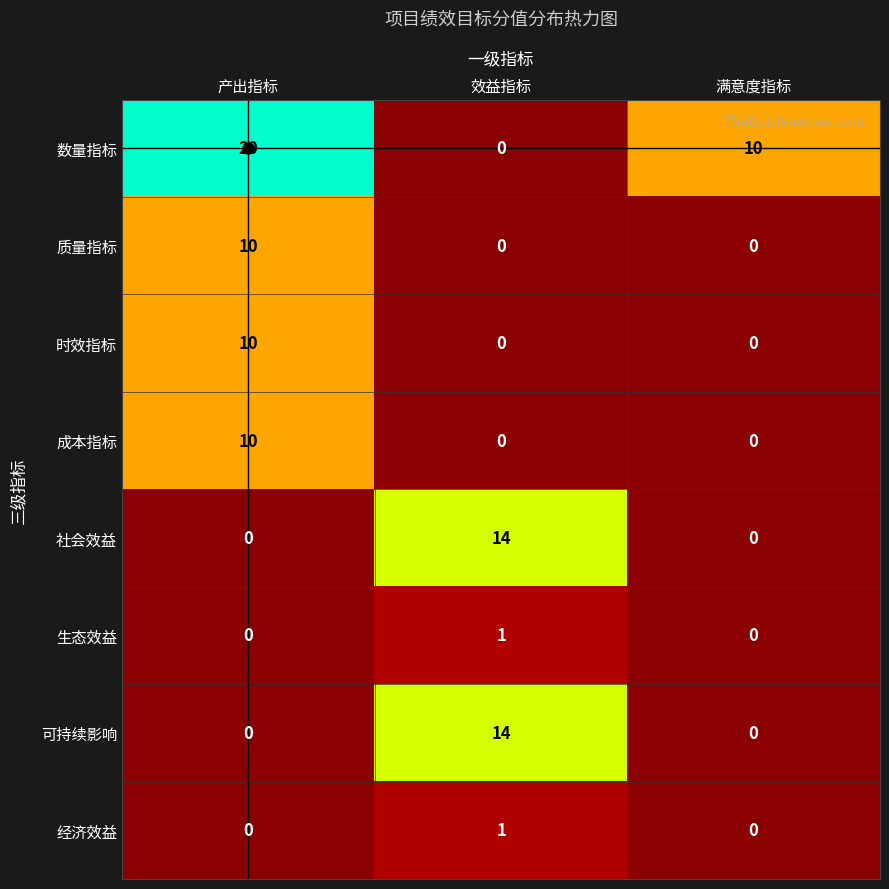

Is it true that 社会效益 equals 7 at 产出指标?

False